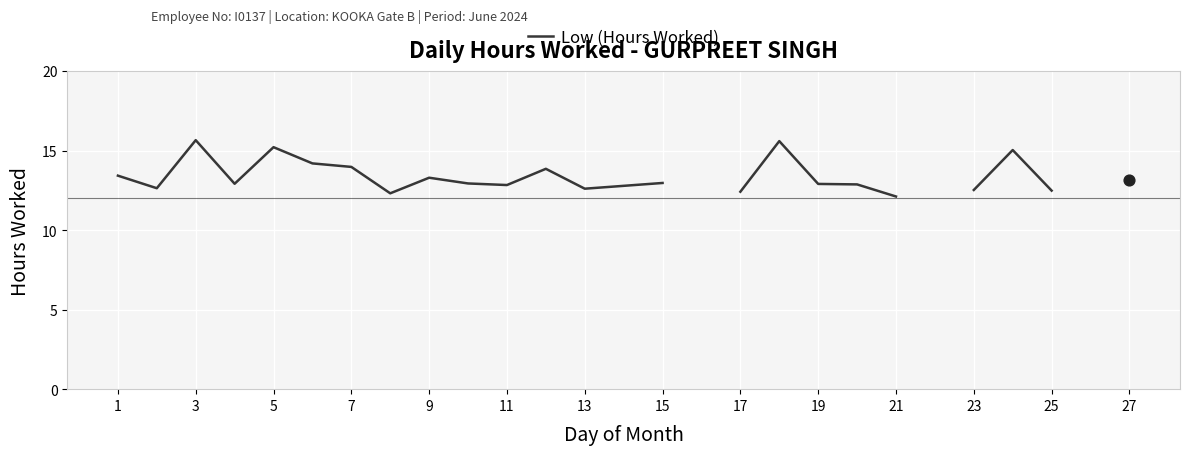

Which has a higher value, 25 or 14?

14